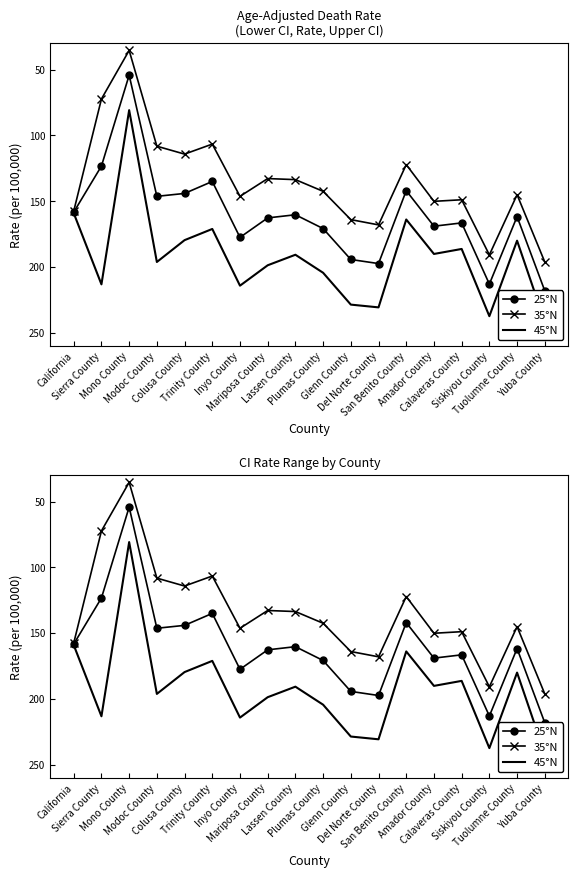

In 45°N, how many points are lower than both neighbors (excluding endpoints)?

6